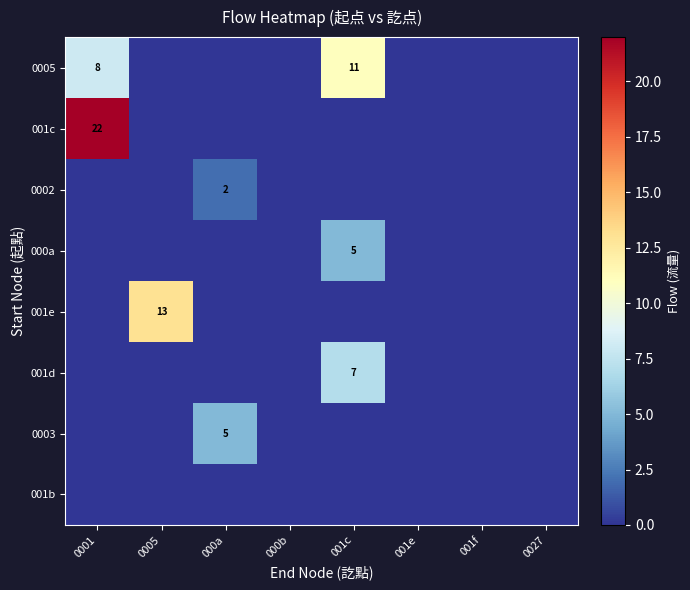

The value of 001c at 0001 is 22. True or false?

True